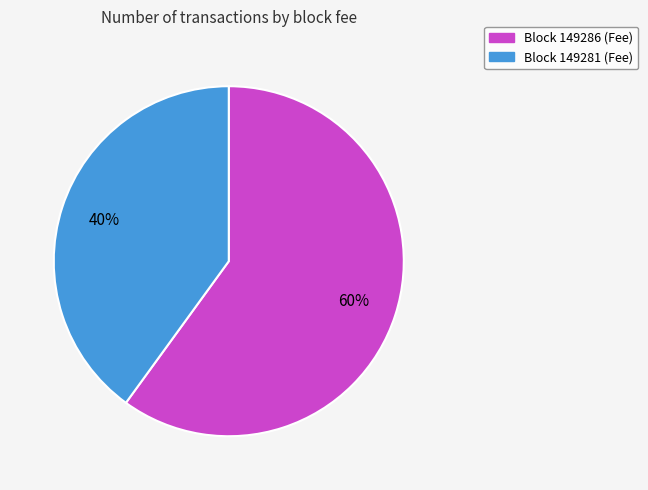

To the nearest percent, what is the difference between the largest and smallest slice percentages?

20%